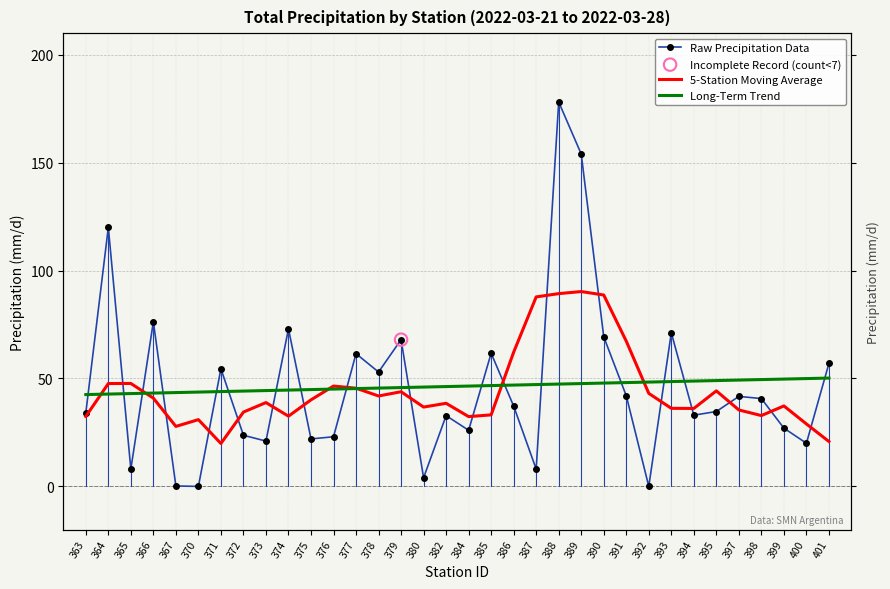

Which series has the largest Y range (max minus min)?

Raw Precipitation Data